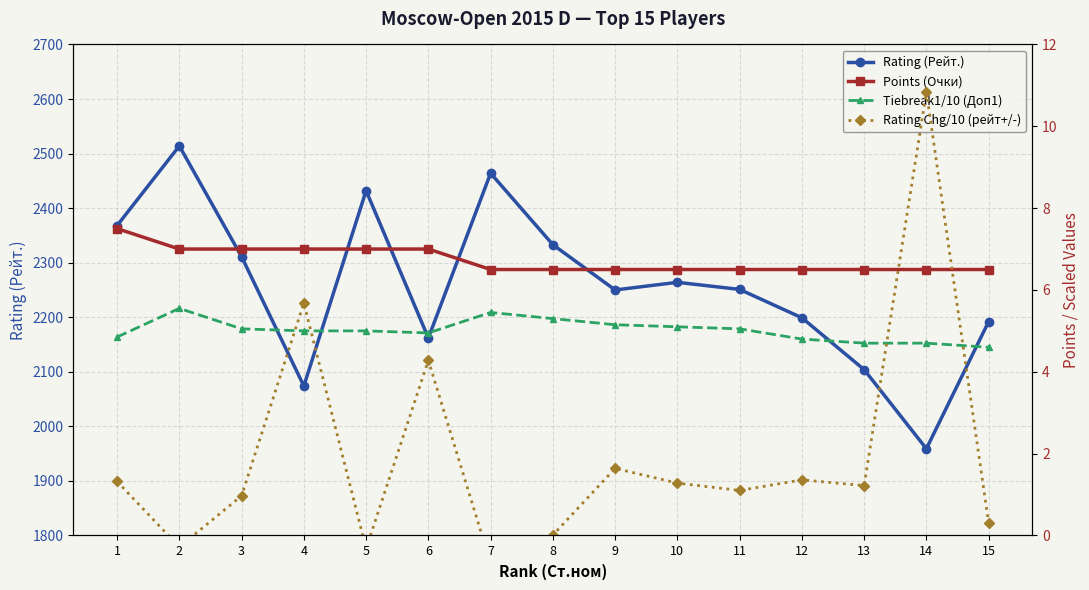

The value of Rating Chg/10 (рейт+/-) at 10 is 1.3. True or false?

True